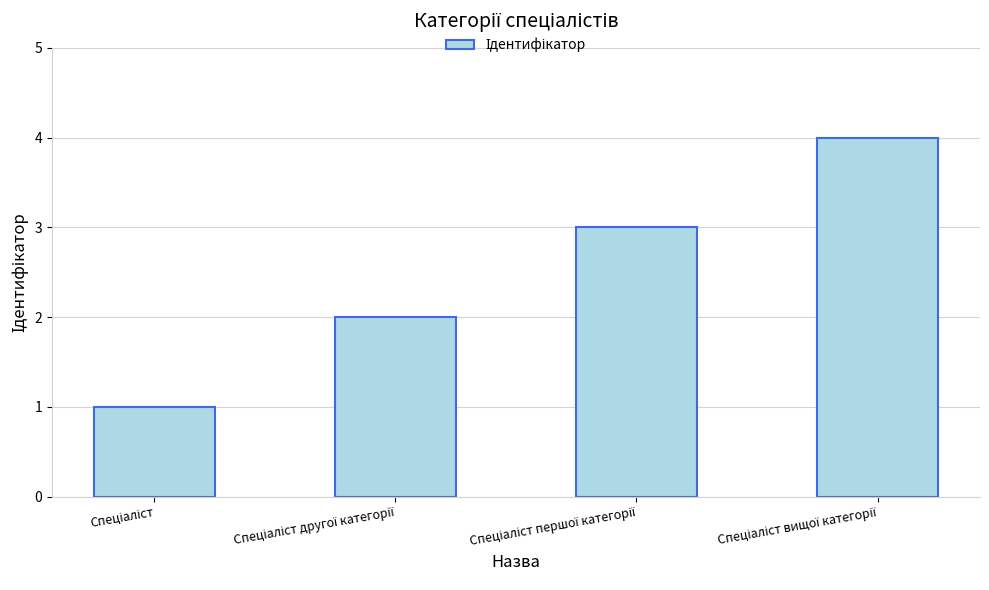

What is the difference between the maximum and minimum values?

3